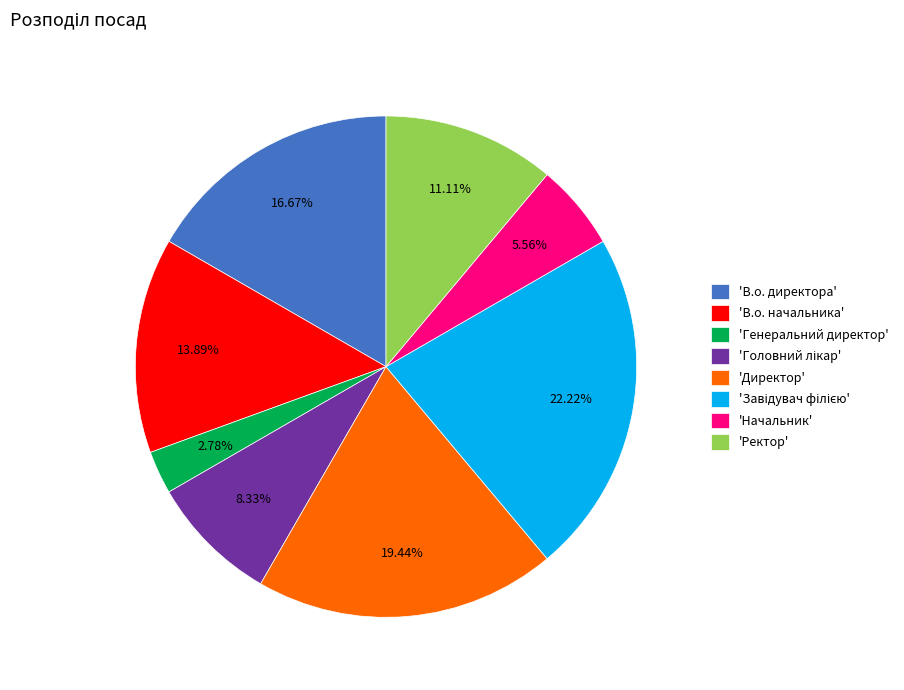

Do 'Начальник' and 'Генеральний директор' together represent more than half of the pie?

No